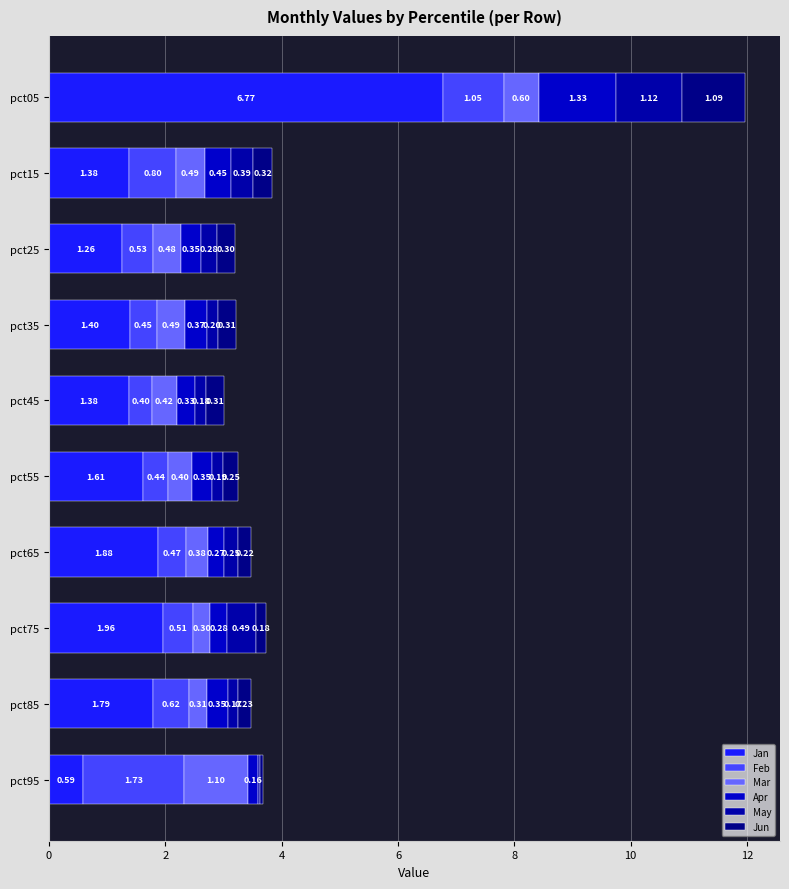

How many data points in Jan are less than 1?

1